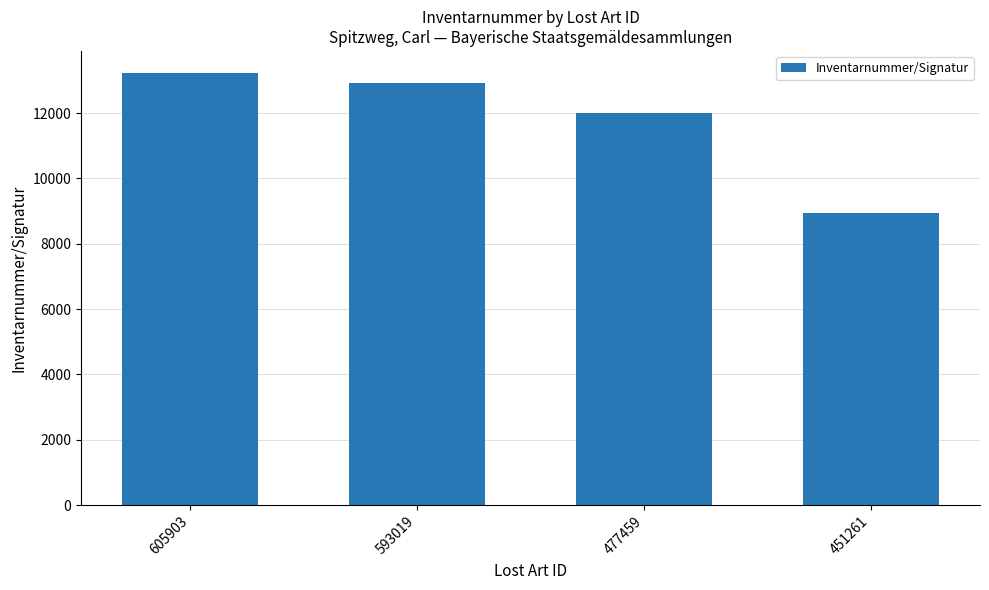

How many categories are shown in the chart?

4